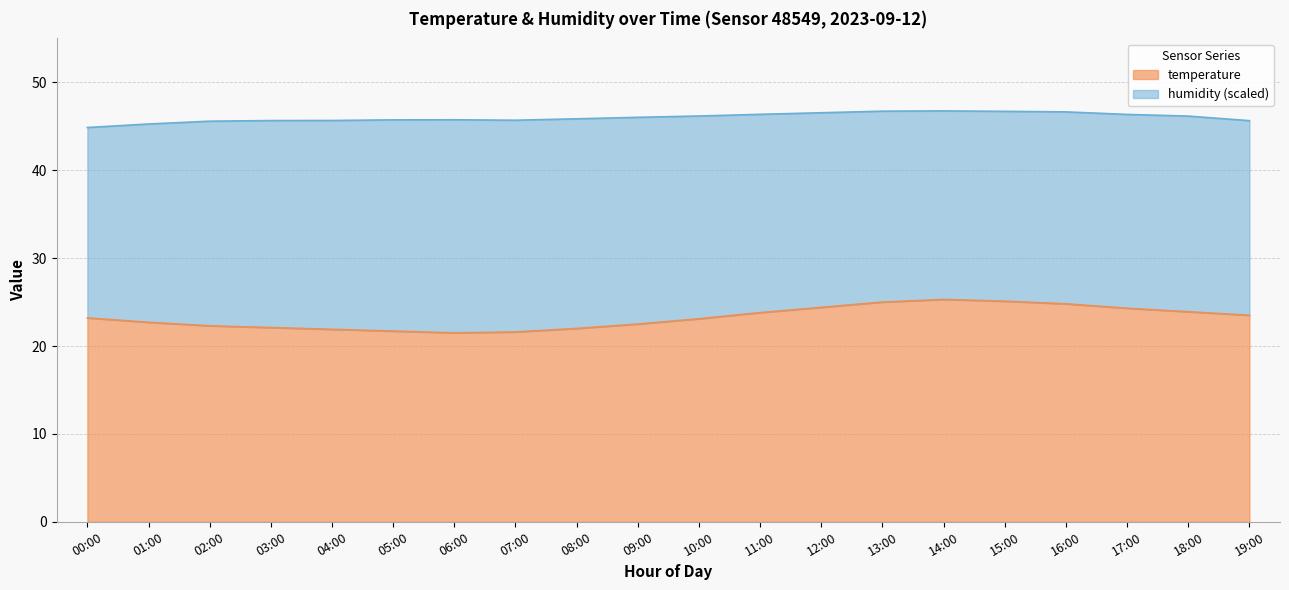

List the labels in order of value, largest first.

14:00, 15:00, 13:00, 16:00, 12:00, 17:00, 18:00, 11:00, 19:00, 00:00, 10:00, 01:00, 09:00, 02:00, 03:00, 08:00, 04:00, 05:00, 07:00, 06:00